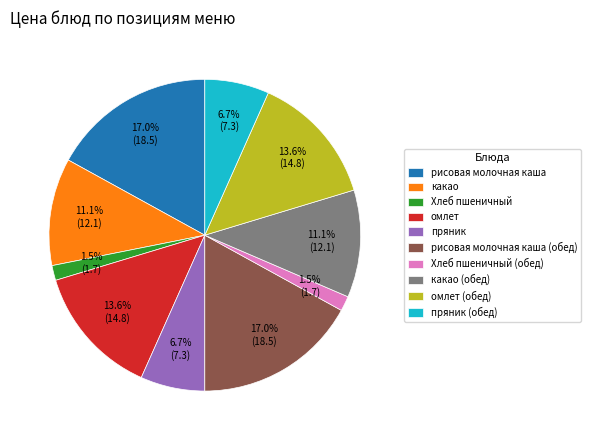

Does any single category account for the majority?

No